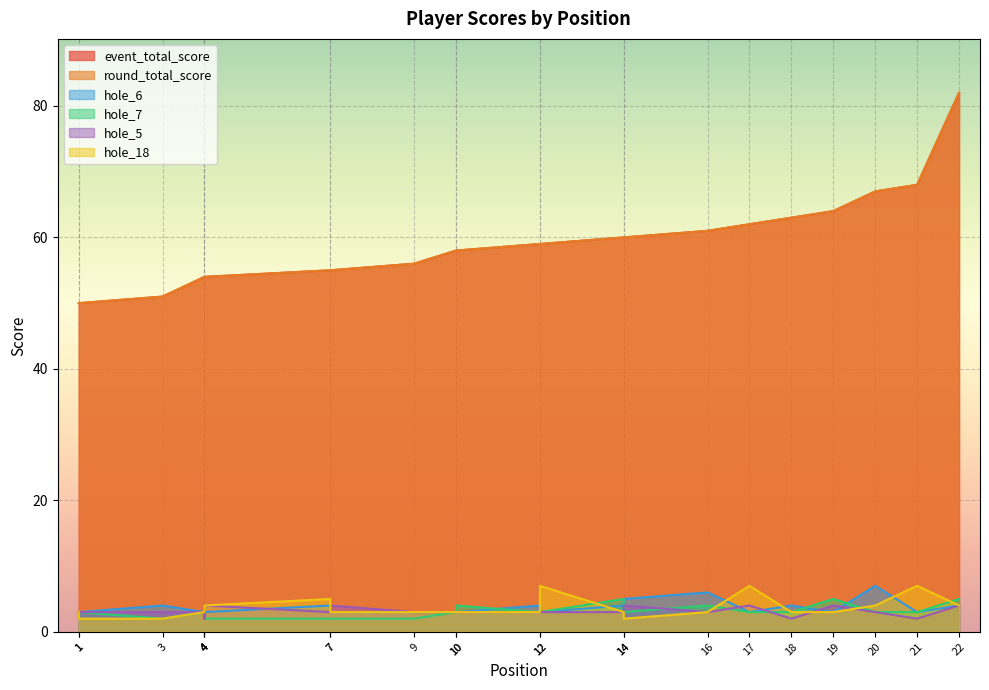

Rank the categories by round_total_score value from lowest to highest.

1, 1, 3, 4, 4, 4, 7, 7, 9, 10, 10, 12, 12, 14, 14, 16, 17, 18, 19, 20, 21, 22